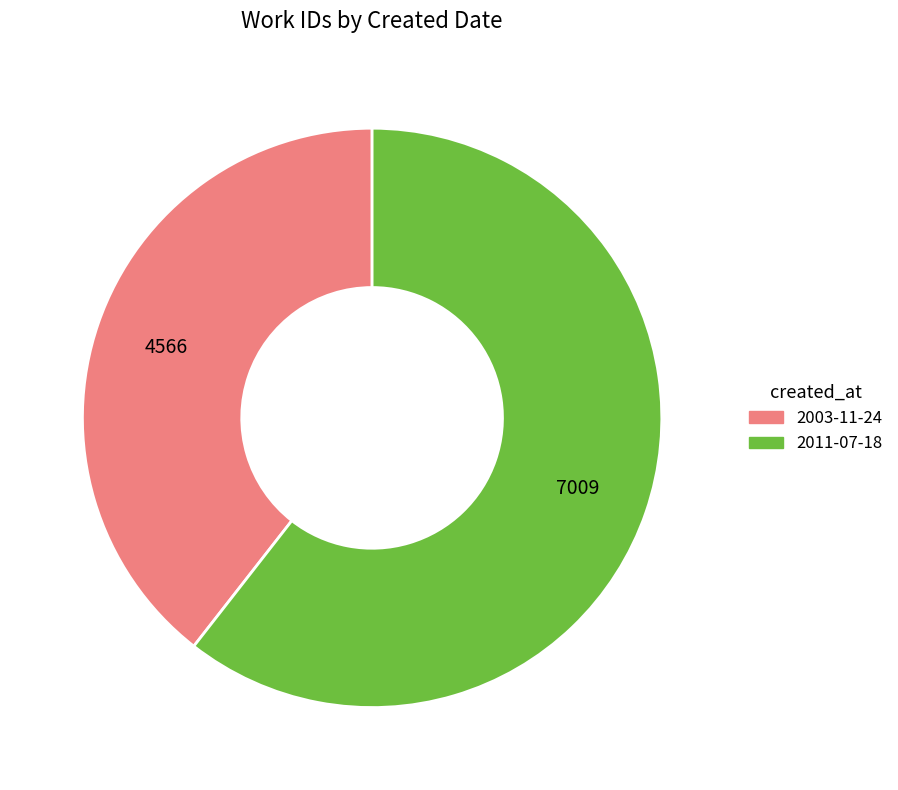

Is there a majority slice in this chart?

Yes